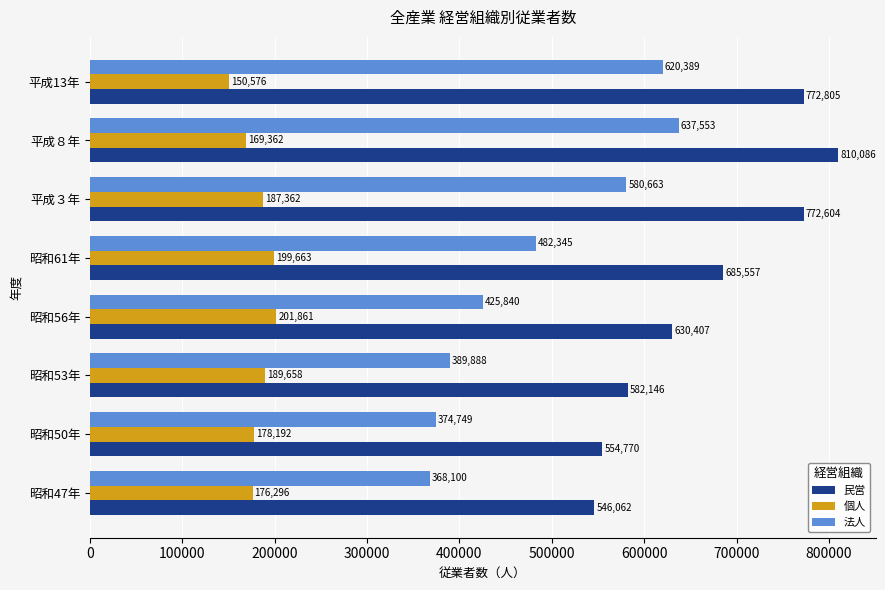

What are all the series names shown in the legend?

民営, 個人, 法人